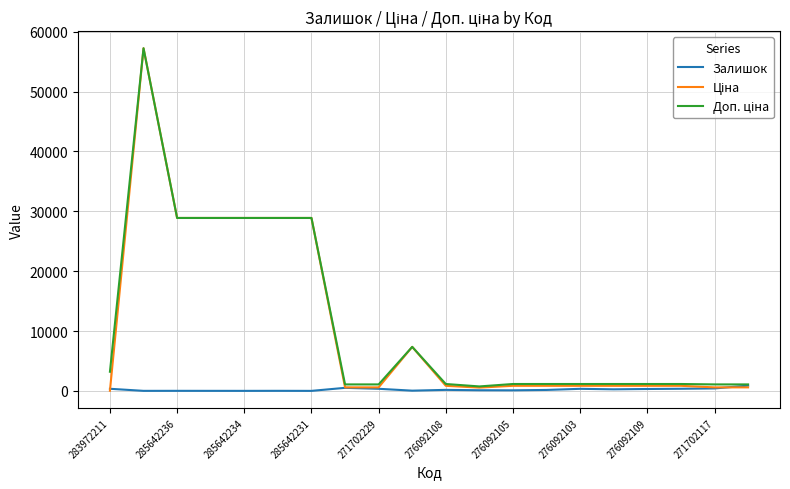

How many lines are shown in the chart?

3